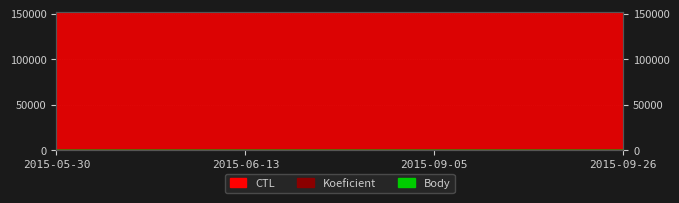

Which category has the lowest value across all series?

2015-06-13